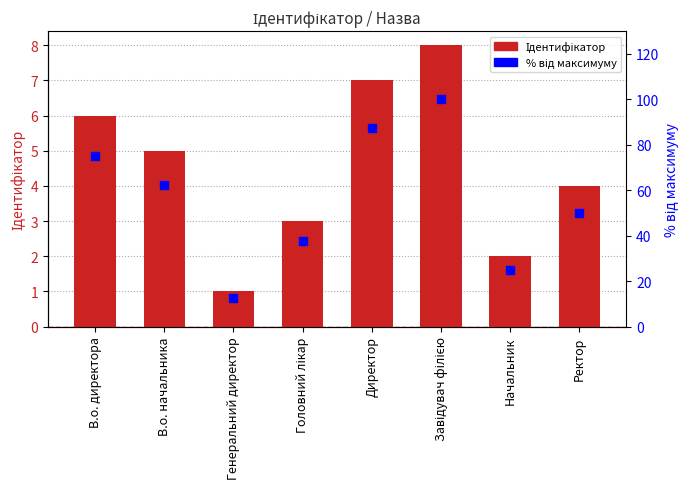

What are all the series names shown in the legend?

Ідентифікатор, відсоток від максимуму